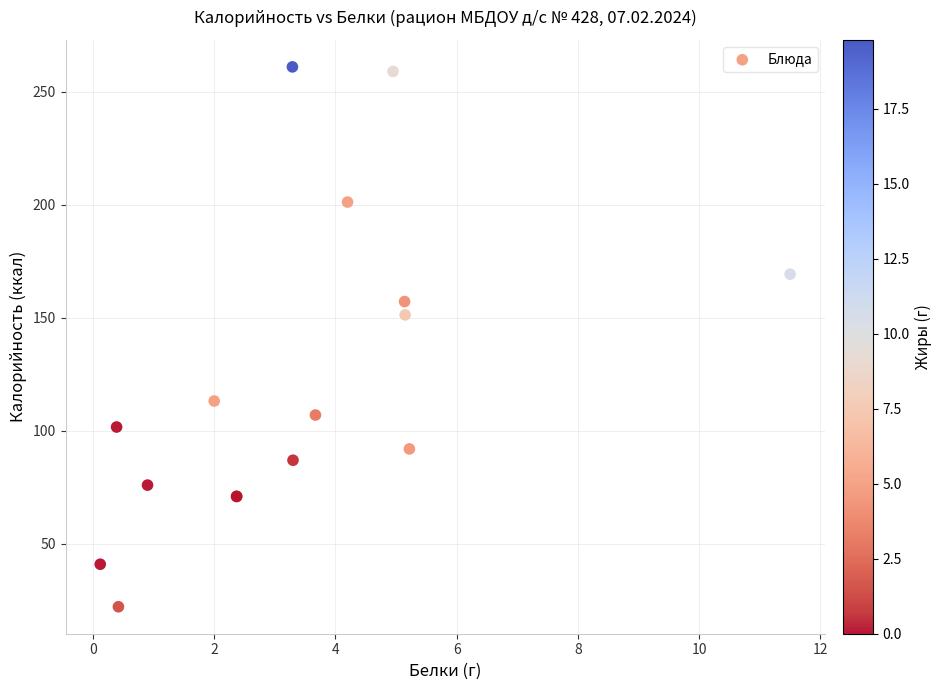

What Y value in the scatter plot is closest to 141?

151.3